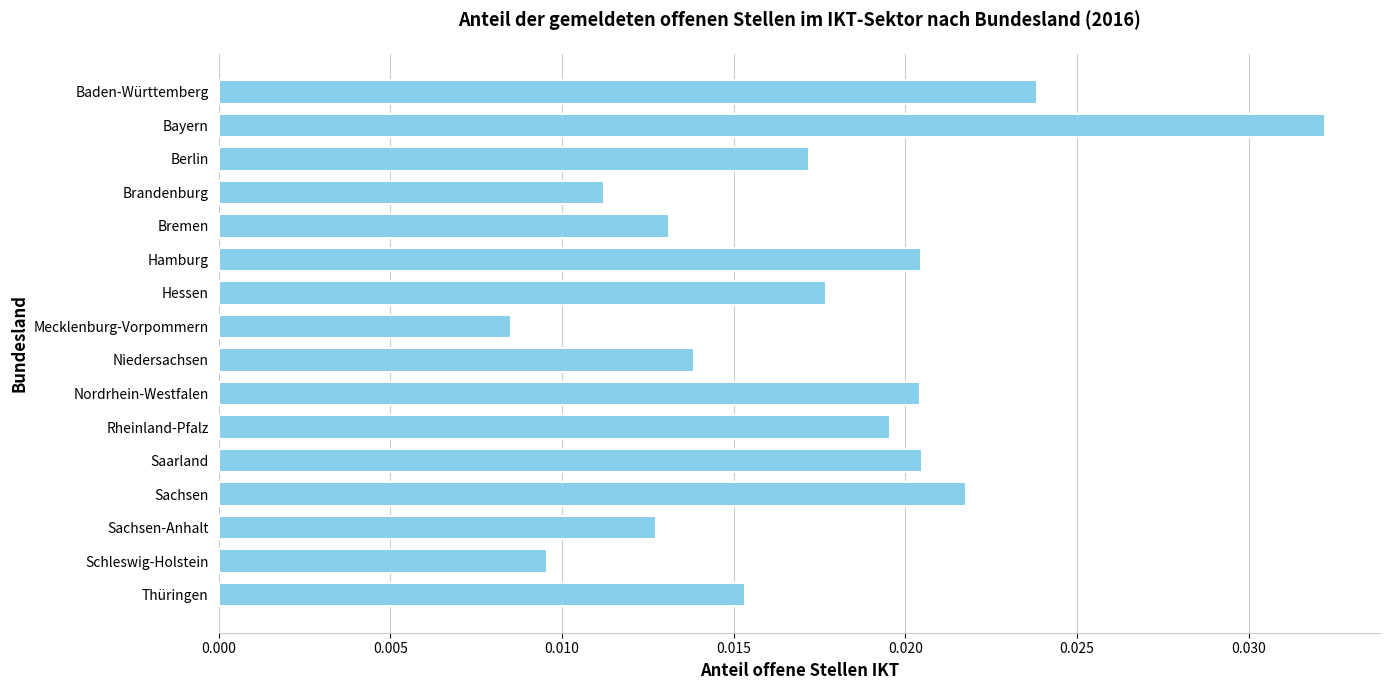

Does the chart contain any negative values?

No